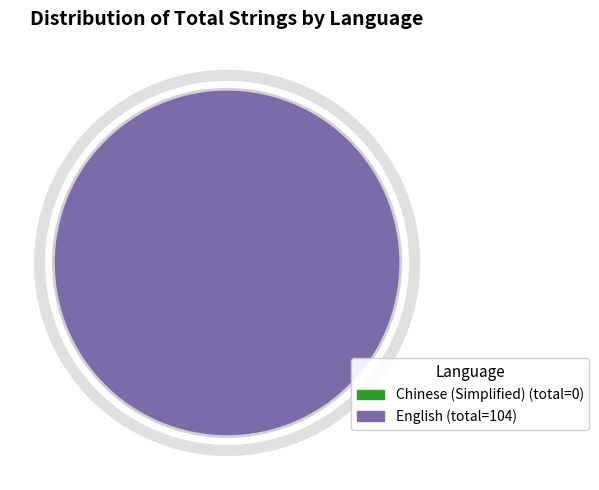

Which slice is the largest?

English